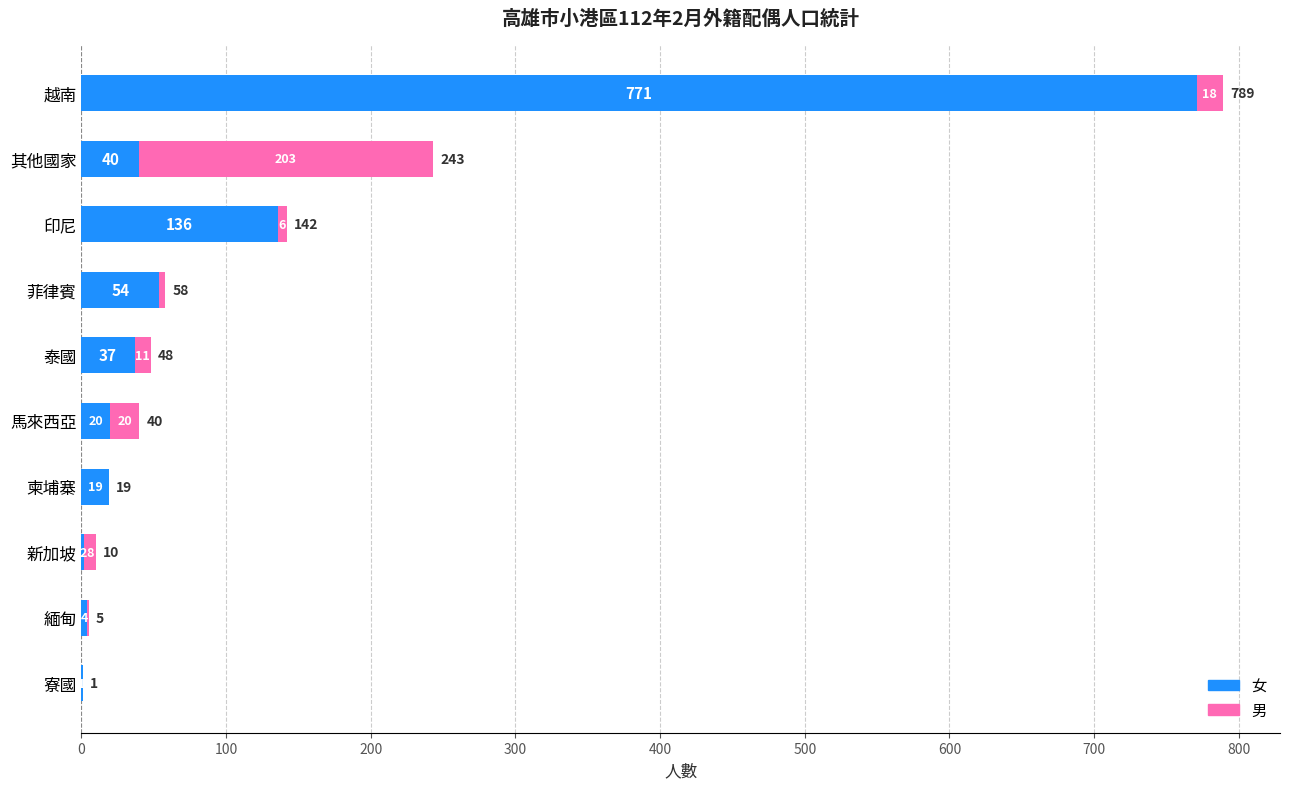

What is the approximate value of 女 at 馬來西亞?

20